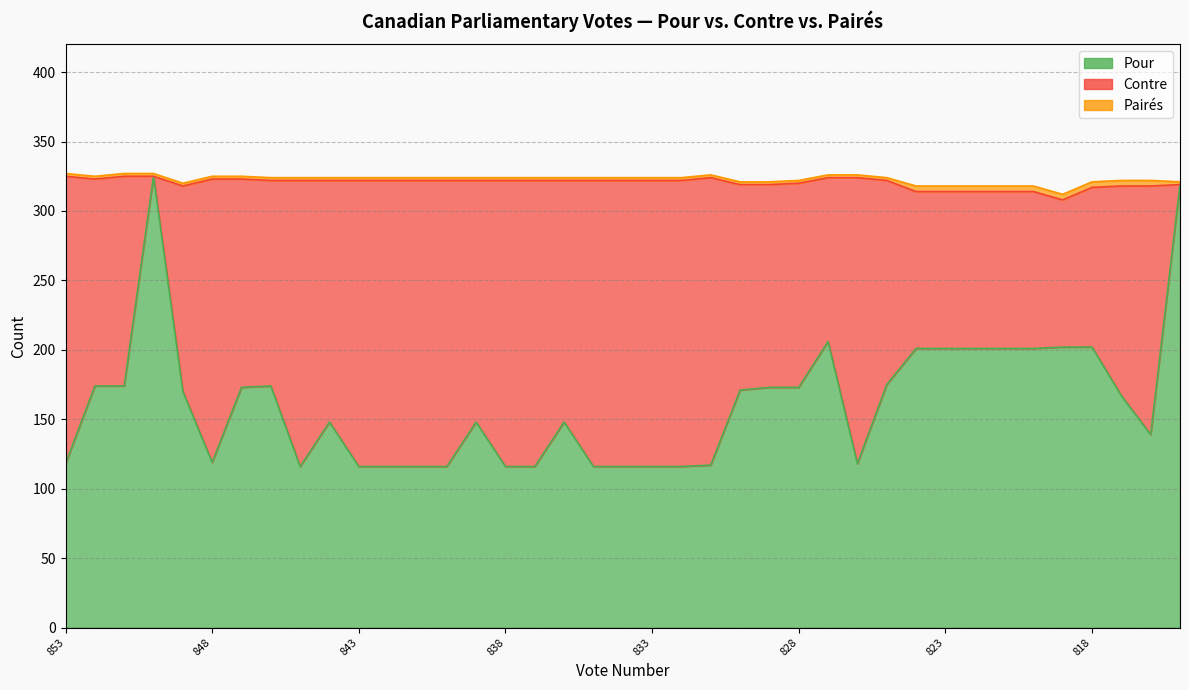

Reading right to left, what are all the values shown in this chart?

Pour: 814=319	815=139	816=167	818=202	819=202	820=201	821=201	822=201	823=201	824=201	825=175	826=118	827=206	828=173	829=173	830=171	831=117	832=116	833=116	834=116	835=116	836=148	837=116	838=116	839=148	840=116	841=116	842=116	843=116	844=148	845=116	846=174	847=173	848=119	849=170	850=325	851=174	852=174	853=118
Contre: 814=0	815=179	816=151	818=115	819=106	820=113	821=113	822=113	823=113	824=113	825=147	826=206	827=118	828=147	829=146	830=148	831=207	832=206	833=206	834=206	835=206	836=174	837=206	838=206	839=174	840=206	841=206	842=206	843=206	844=174	845=206	846=148	847=150	848=204	849=148	850=0	851=151	852=149	853=207
Paires: 814=2	815=4	816=4	818=4	819=4	820=4	821=4	822=4	823=4	824=4	825=2	826=2	827=2	828=2	829=2	830=2	831=2	832=2	833=2	834=2	835=2	836=2	837=2	838=2	839=2	840=2	841=2	842=2	843=2	844=2	845=2	846=2	847=2	848=2	849=2	850=2	851=2	852=2	853=2